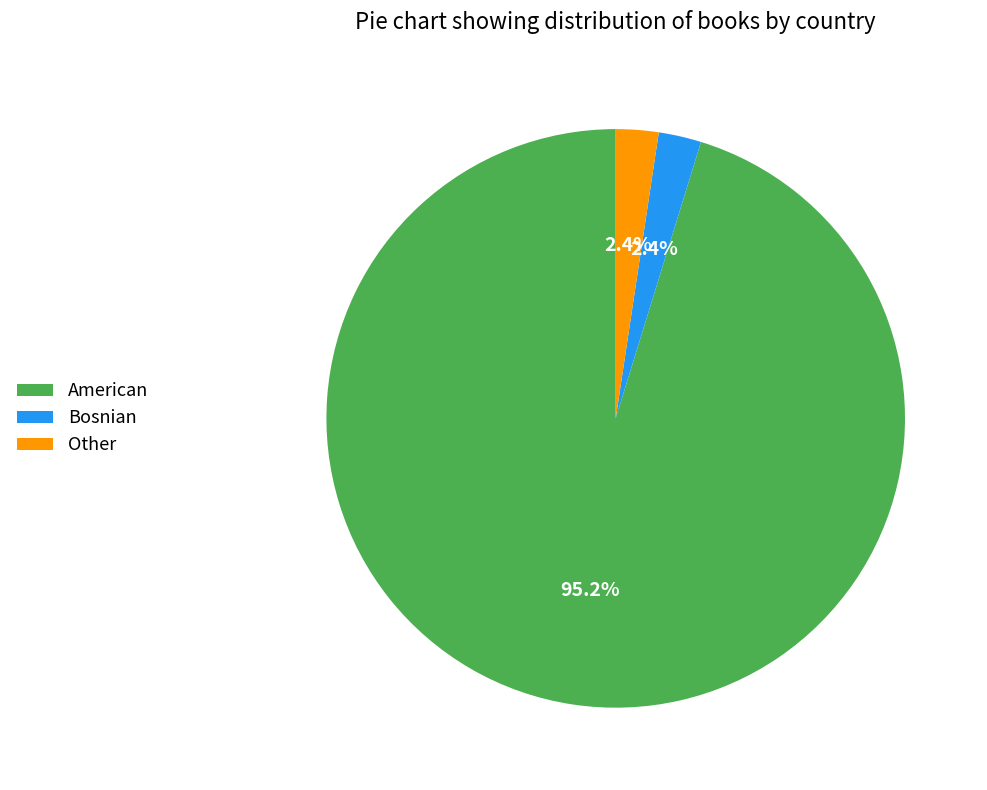

Between Other and American, which is larger?

American